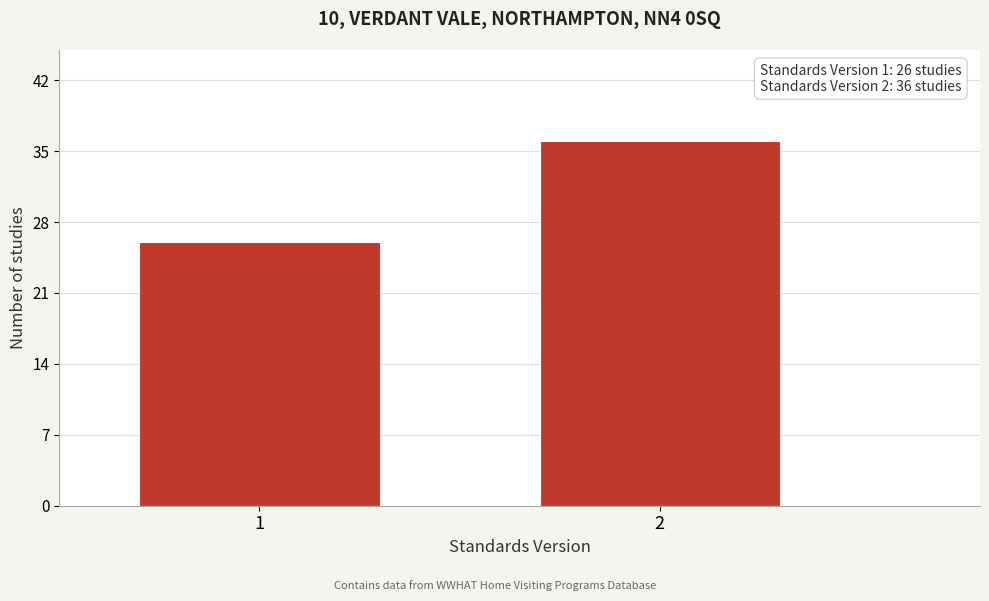

Reading left to right, what are all the values shown in this chart?

26	36